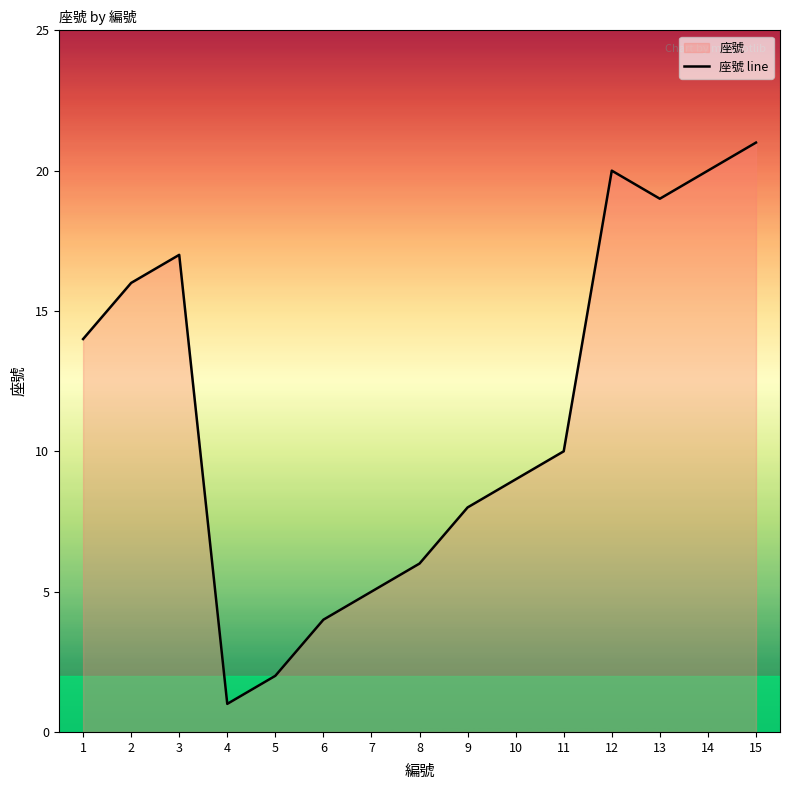

The value at 15 is 7. True or false?

False